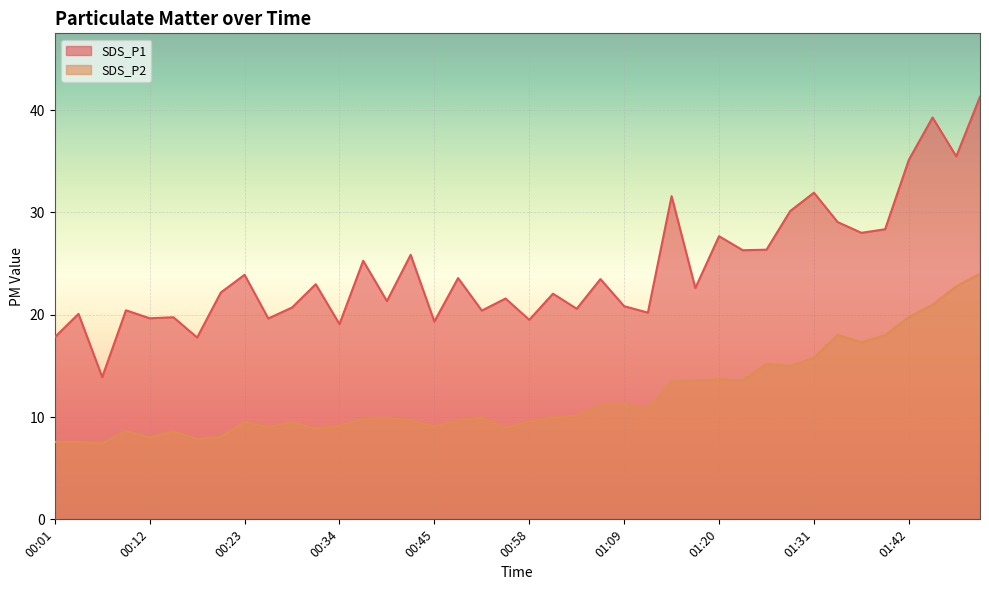

Read the SDS_P2 value at 00:52.

8.9